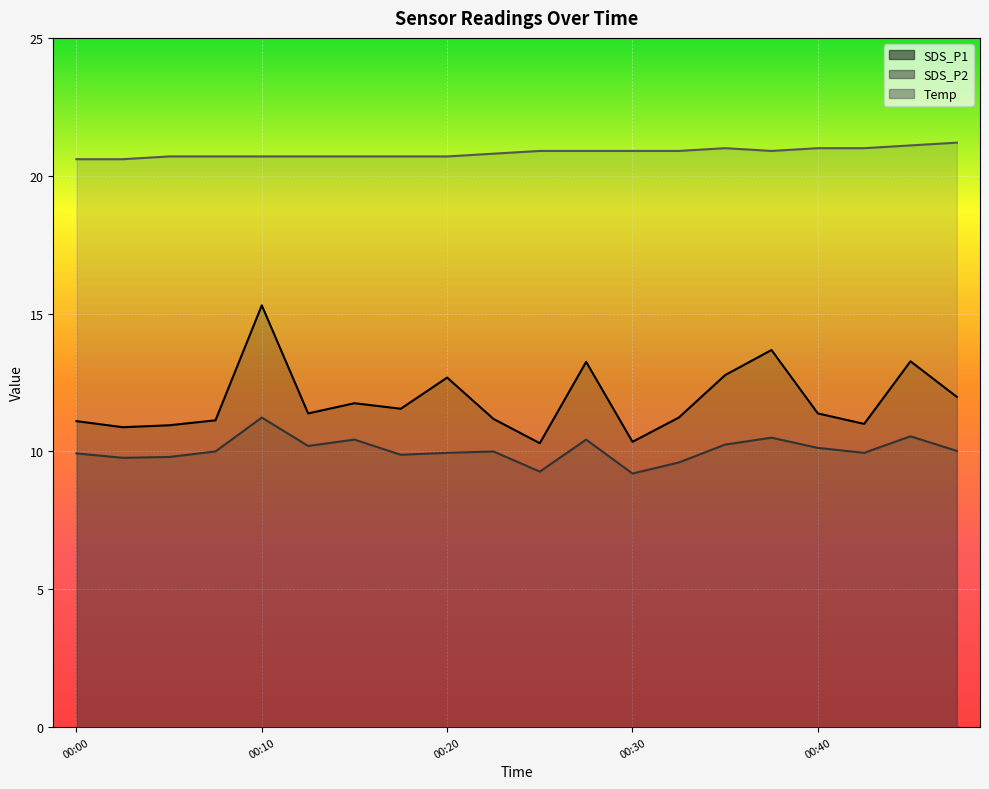

At which category is the sum across all series the highest?

00:10